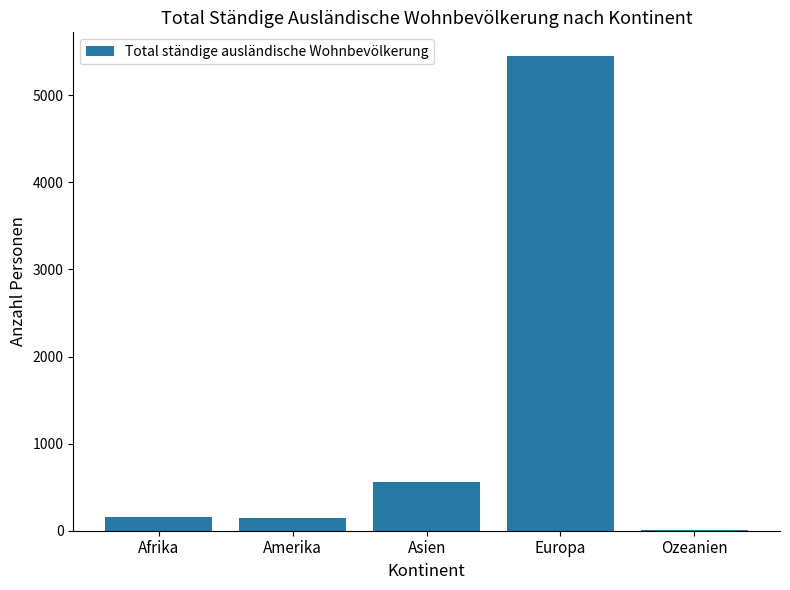

What is the ratio of the value at Amerika to the value at Asien?

0.3